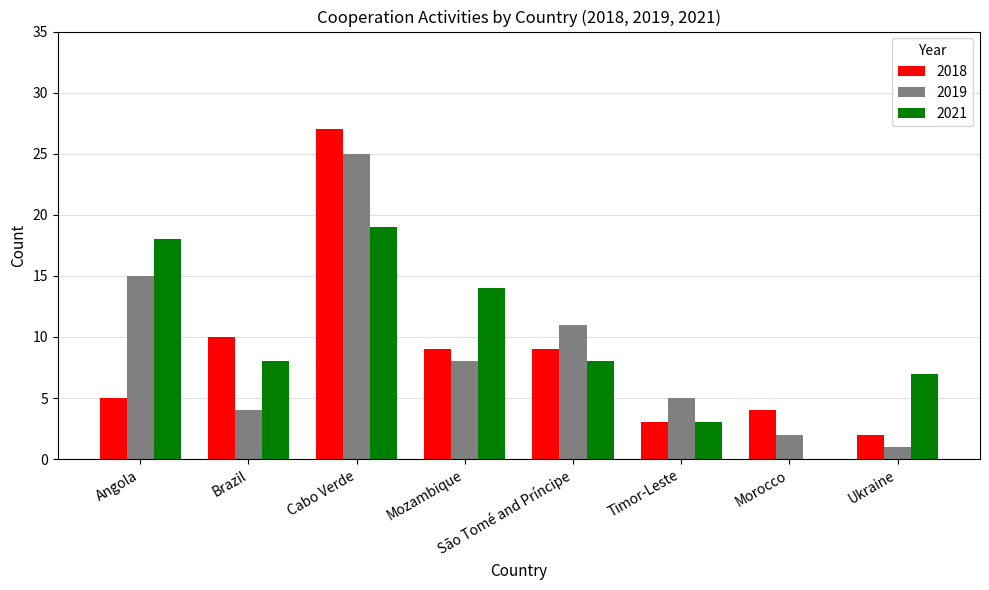

Reading left to right, what are all the values shown in this chart?

2018: 5	10	27	9	9	3	4	2
2019: 15	4	25	8	11	5	2	1
2021: 18	8	19	14	8	3	0	7